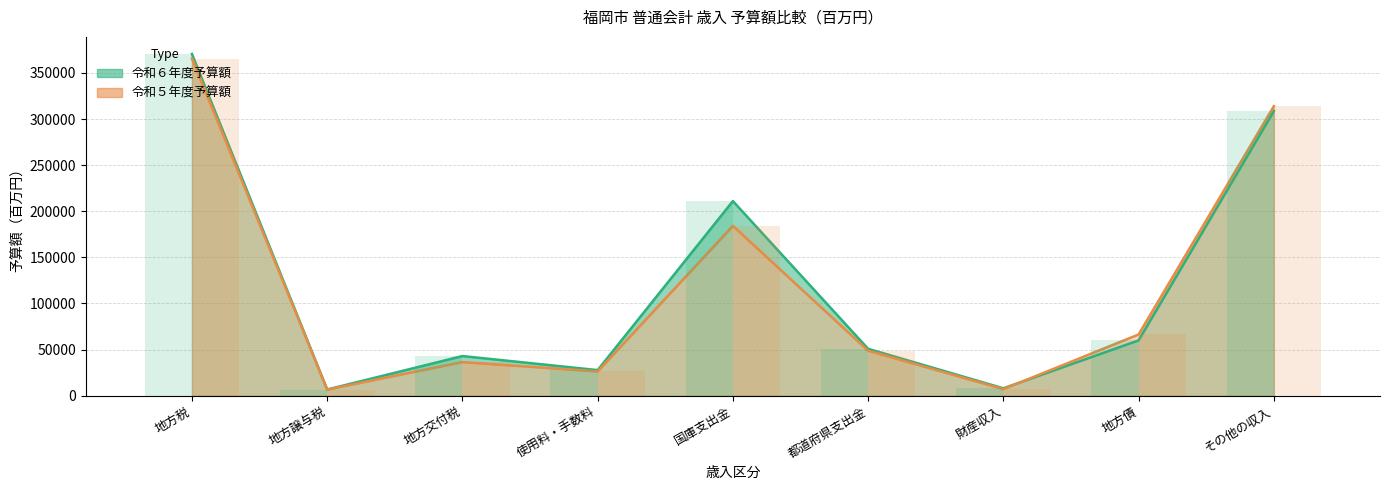

What is the total value across all series at 都道府県支出金?

99631